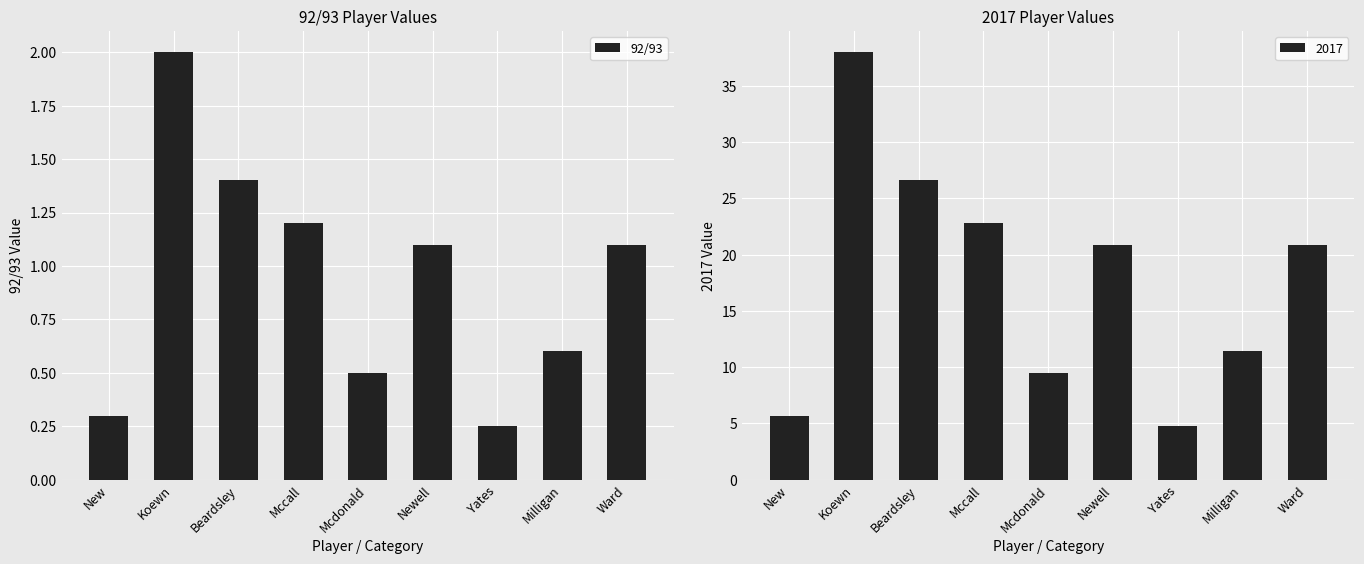

What is the sum of all values?

8.4